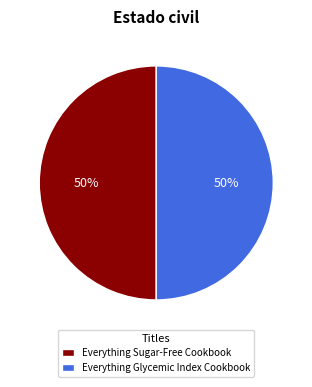

The Everything Glycemic Index Cookbook slice represents 50% of the pie. True or false?

True